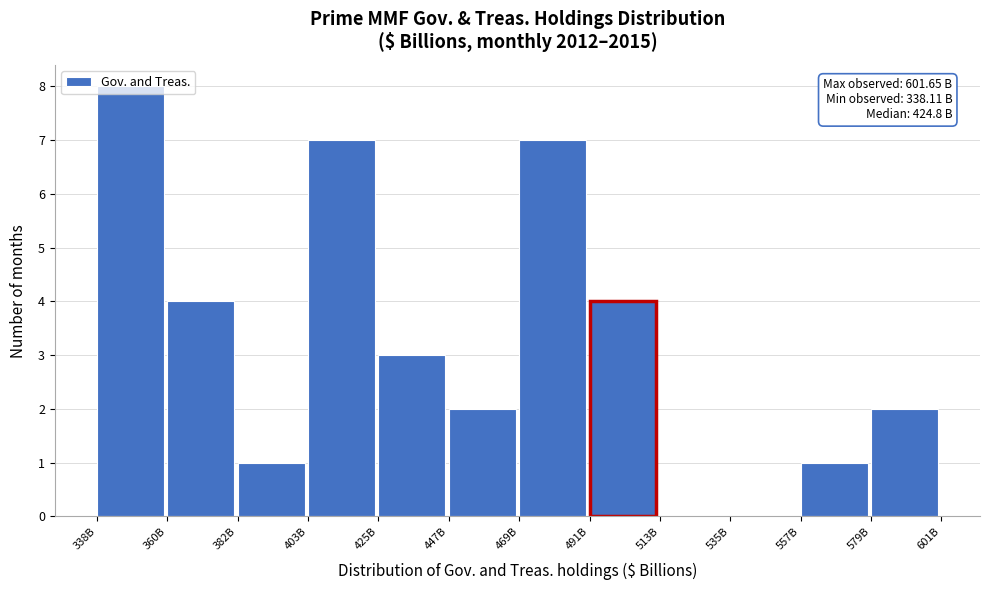

What is the greatest value displayed?

8